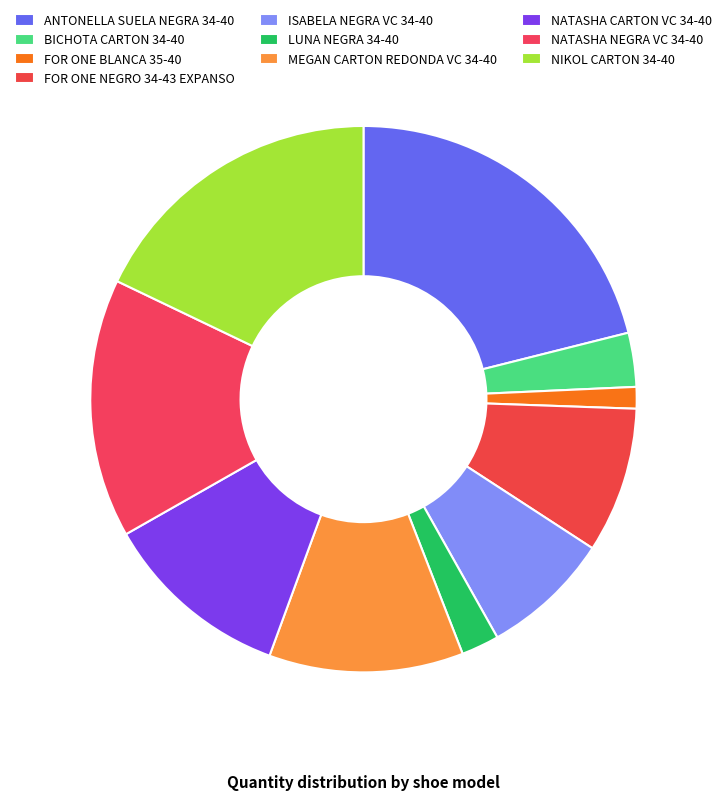

To the nearest percent, what is the difference between the largest and smallest slice percentages?

20%